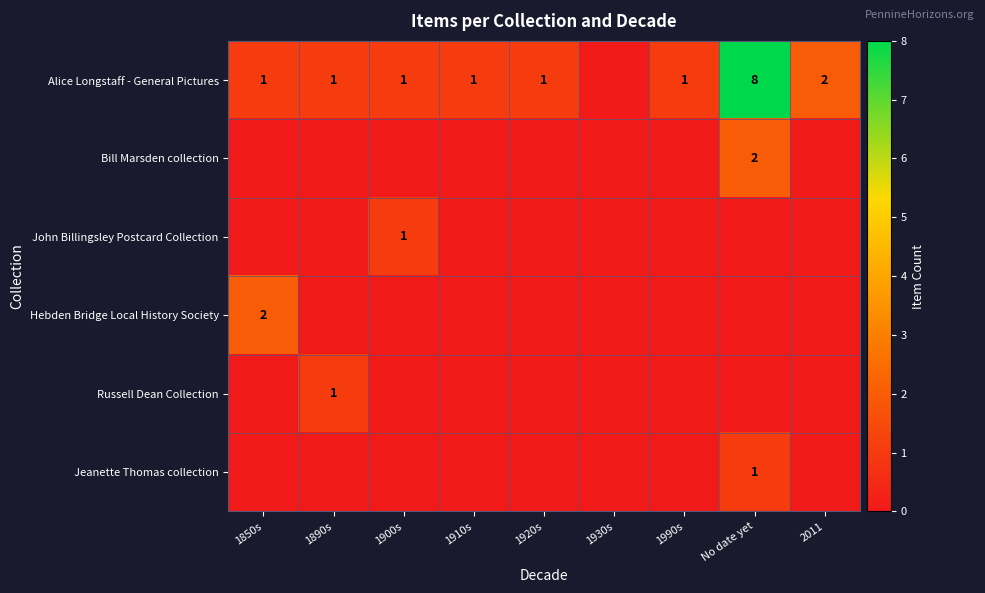

The value of Russell Dean Collection at 1890s is 1. True or false?

True